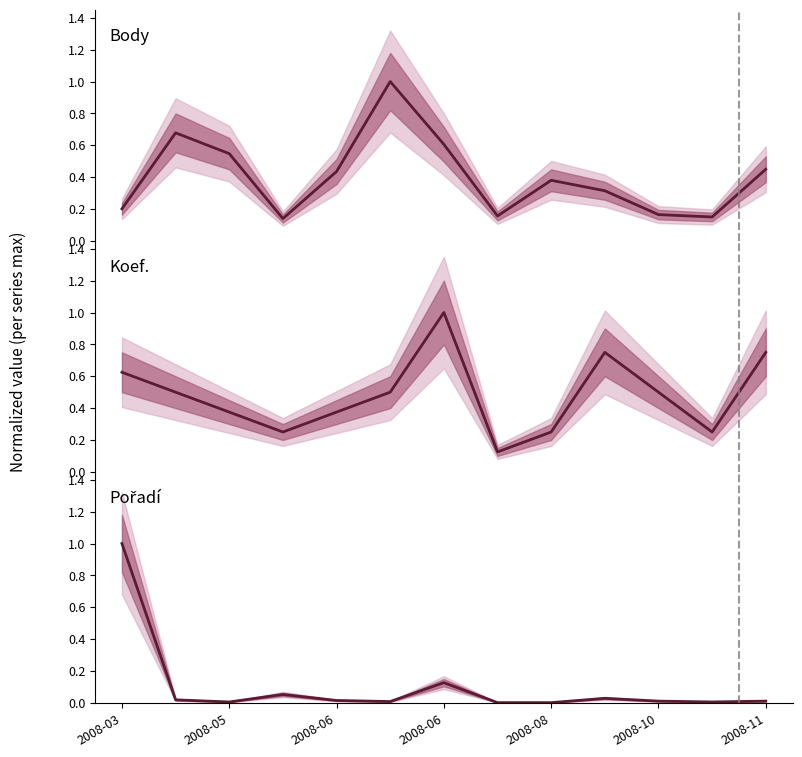

Where is the first local minimum for Koef.?

2008-06